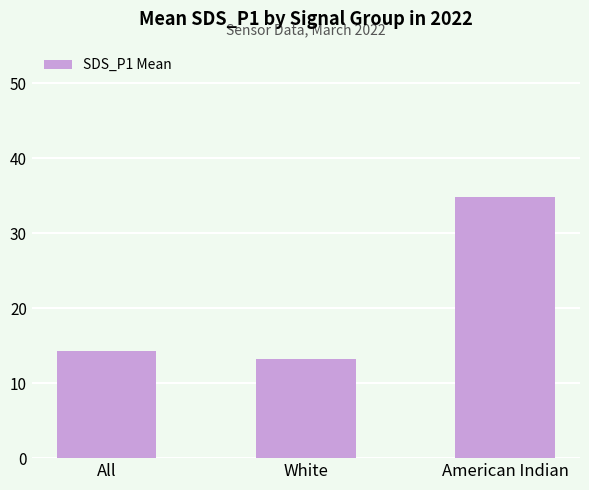

The value at All is 14.3. True or false?

True